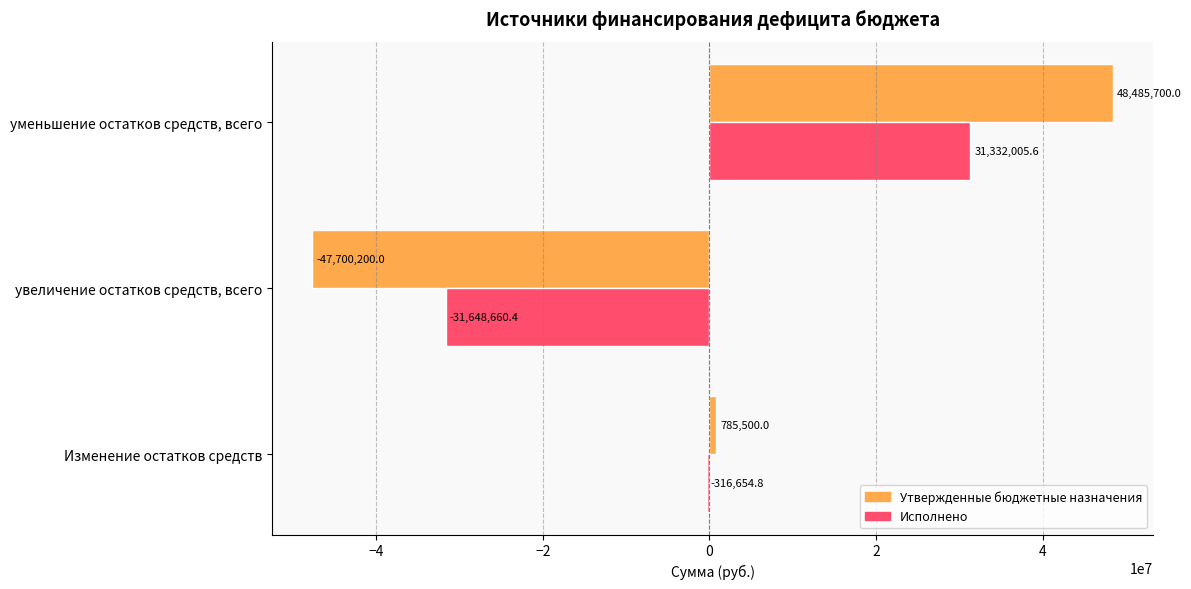

At which label does Исполнено reach its peak?

уменьшение остатков средств, всего